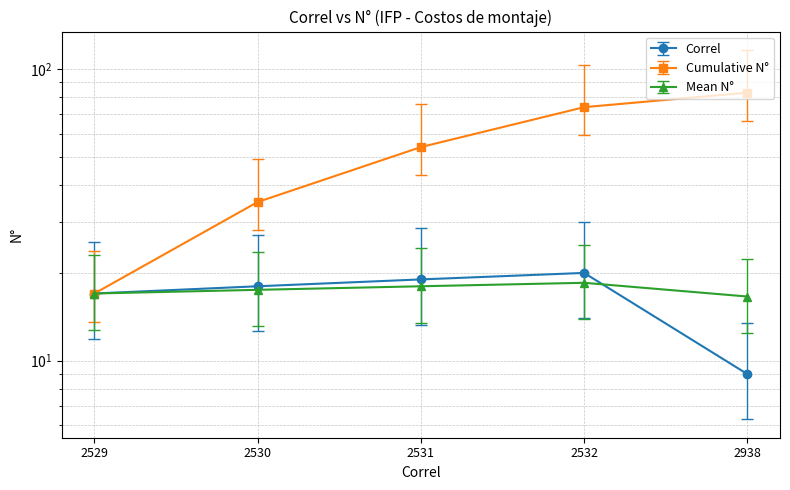

What is the value of the 3rd point from the left?

19